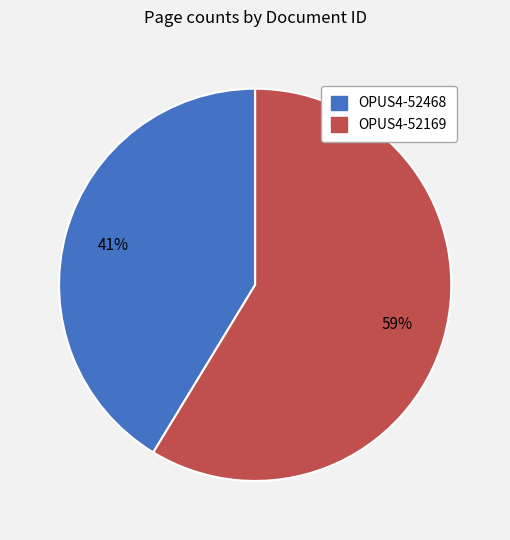

The OPUS4-52468 slice represents 41% of the pie. True or false?

True